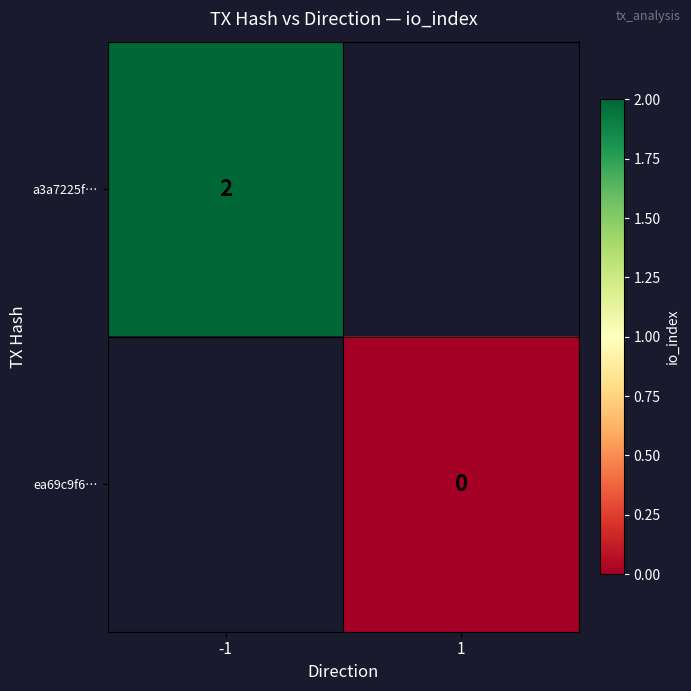

The a3a7225f… series shows 1 at -1. True or false?

False